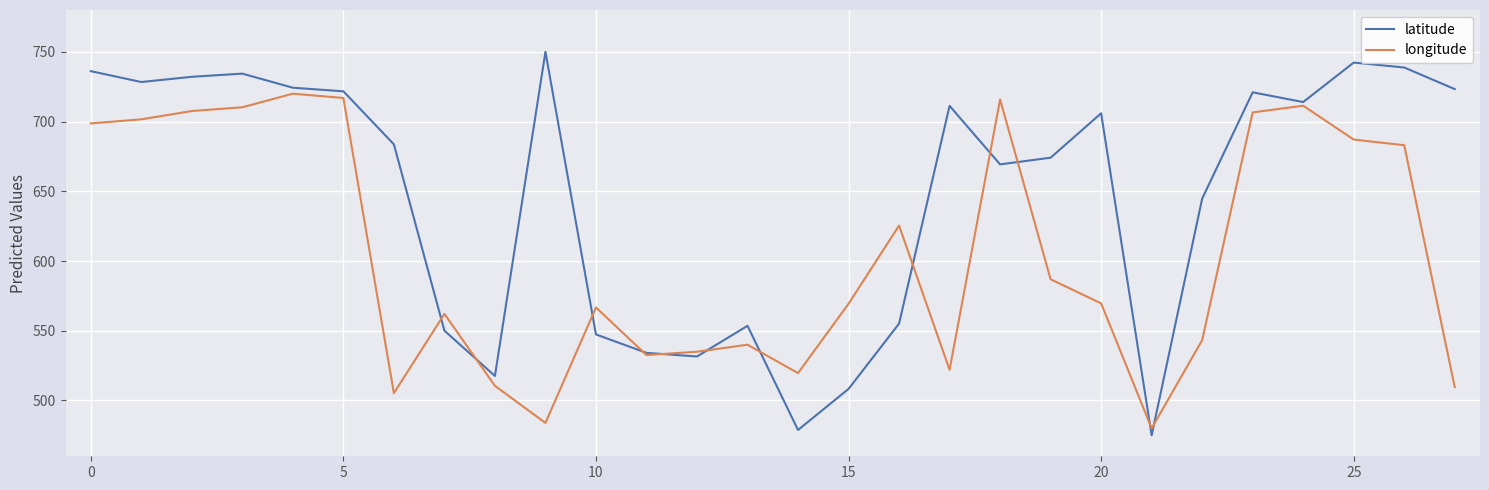

How many distinct data groups are displayed?

2